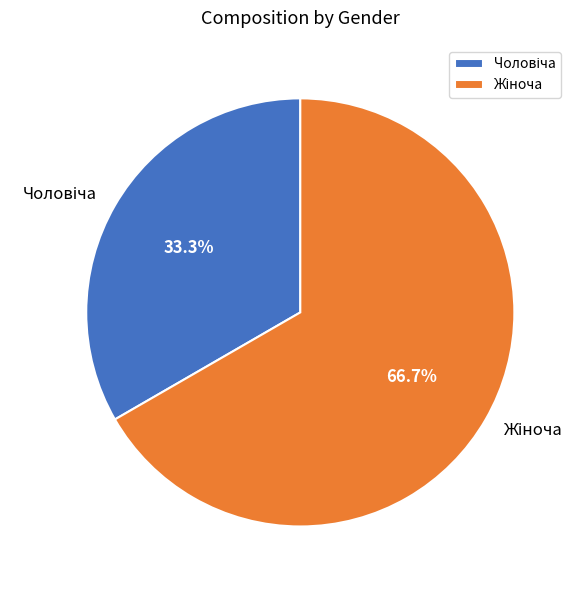

Count the number of slices in the pie.

2